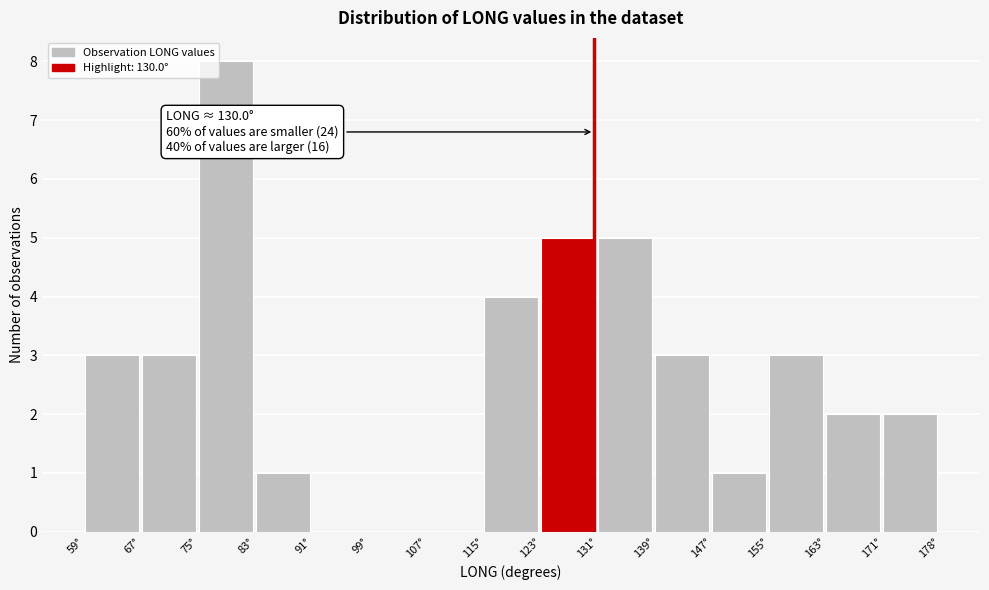

Over which range of the x-axis is the bar tallest?

75 to 83